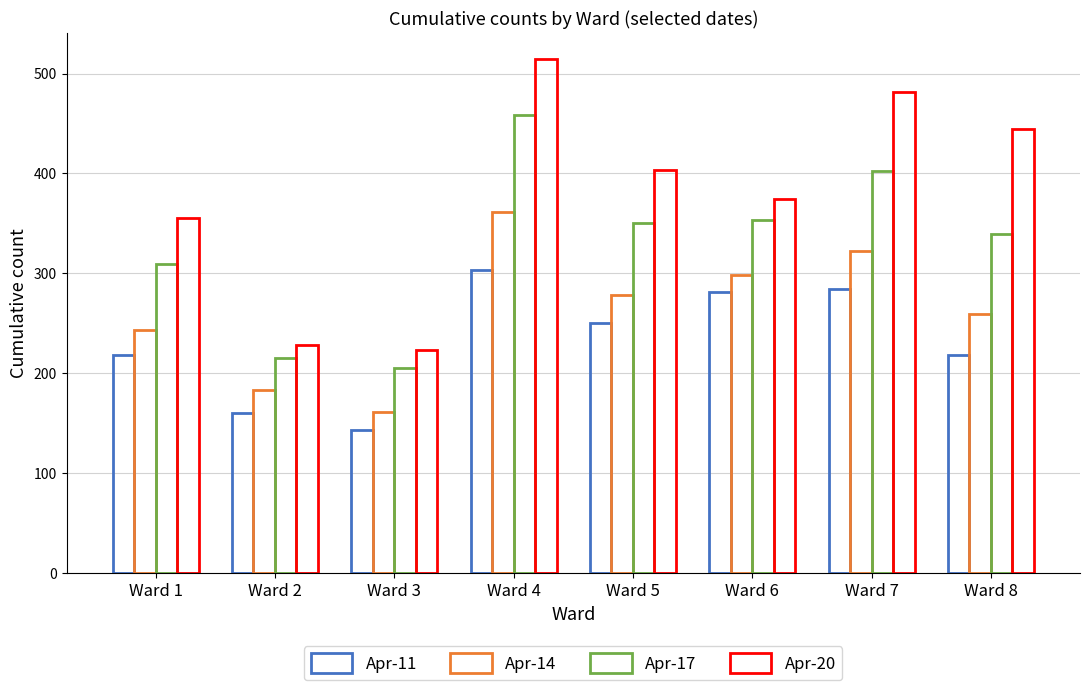

Which category has the highest value across all series?

Ward 4